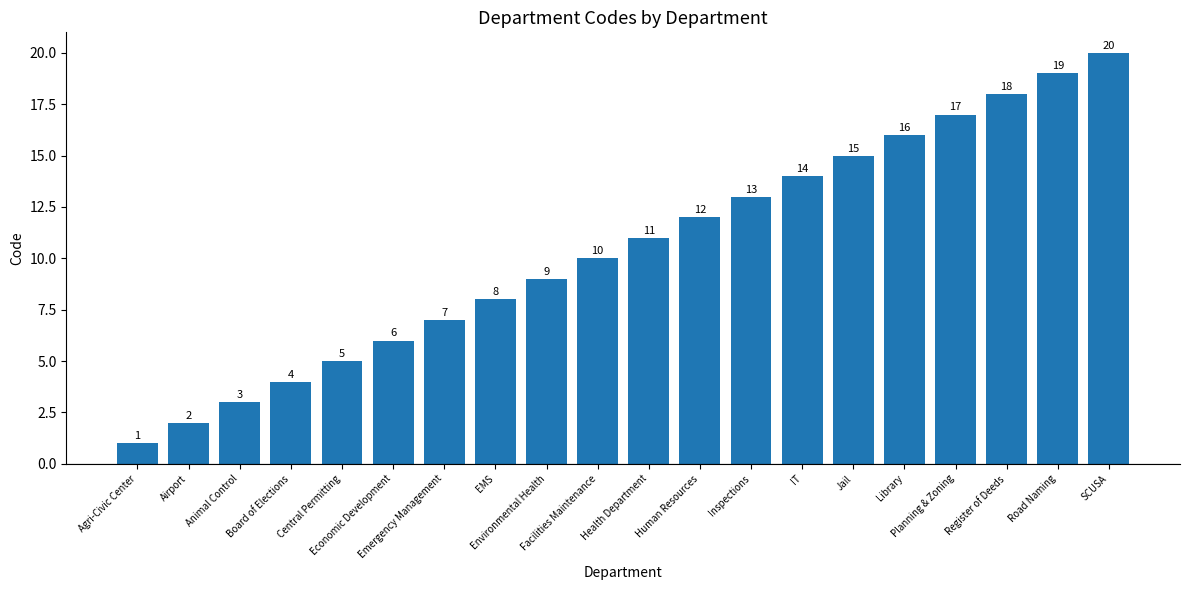

Does the chart contain any negative values?

No